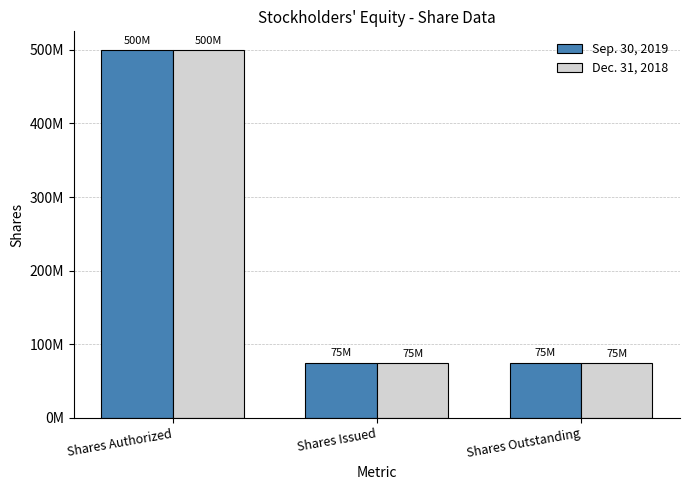

List the series in order of their overall mean, highest first.

Sep. 30, 2019, Dec. 31, 2018